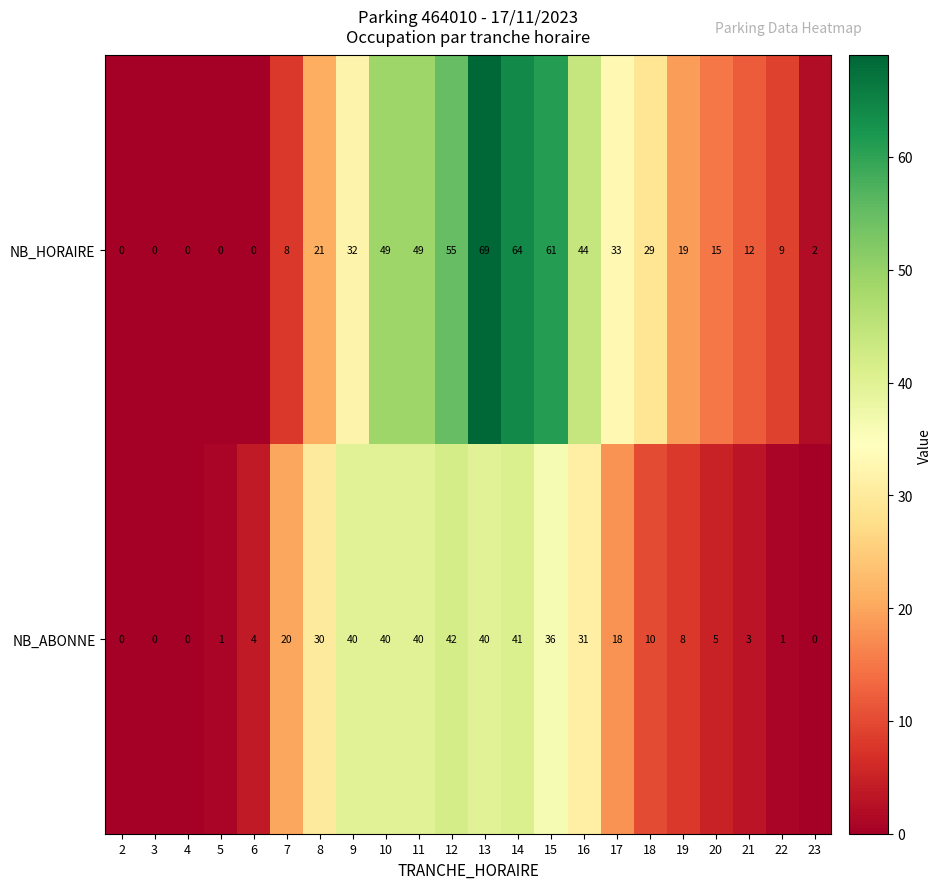

Between 17 and 19, which series saw the biggest shift?

NB_HORAIRE